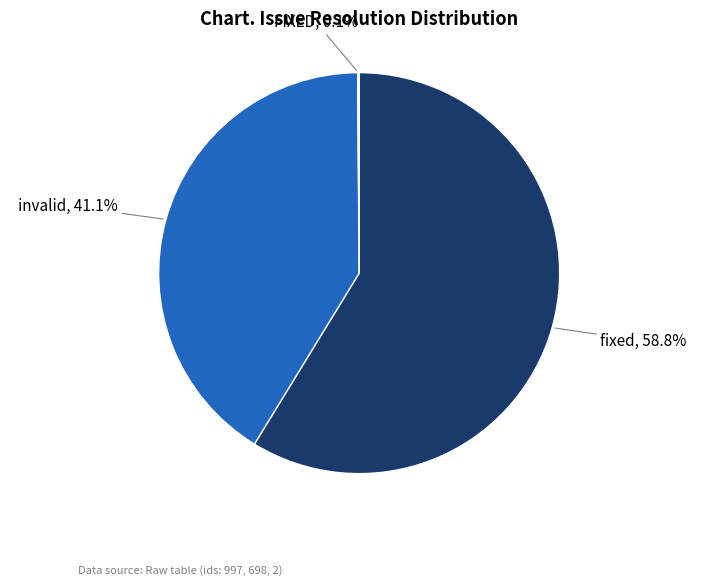

Does any single category account for the majority?

Yes